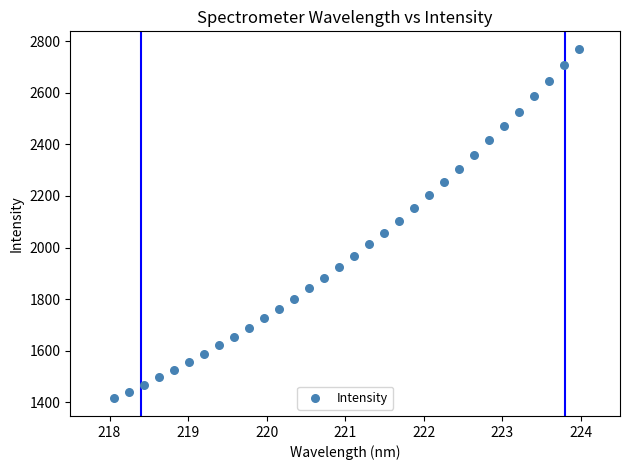

What is the range of X values (max minus min)?

5.9